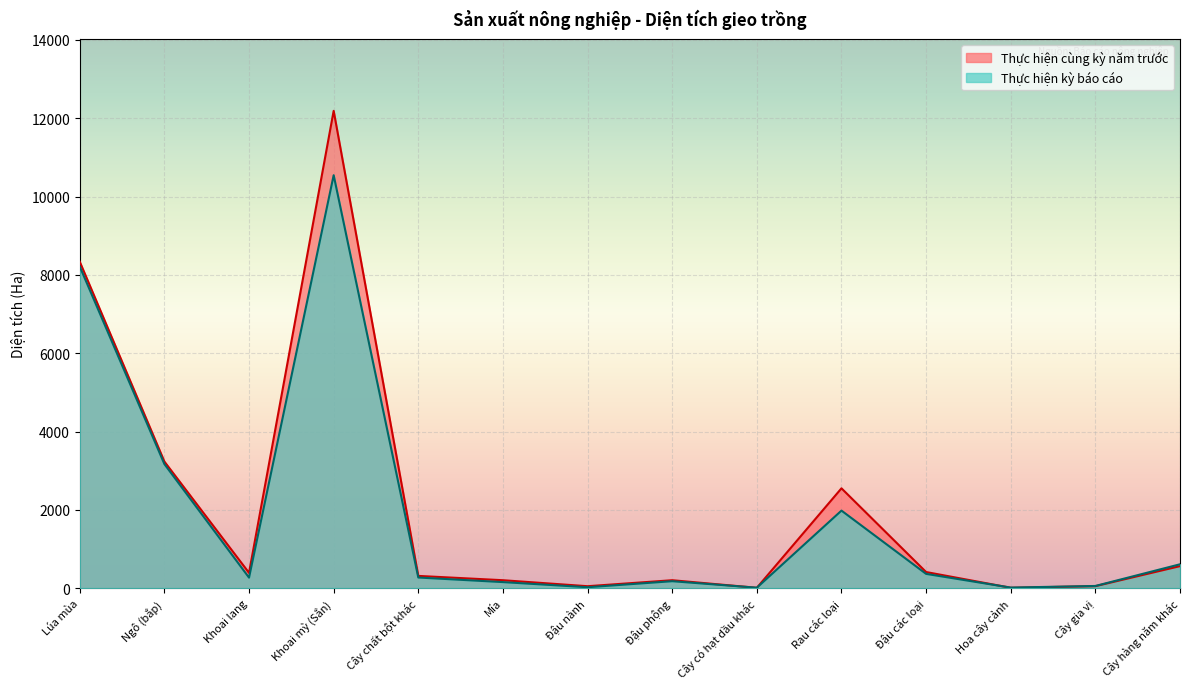

How many lines are shown in the chart?

2